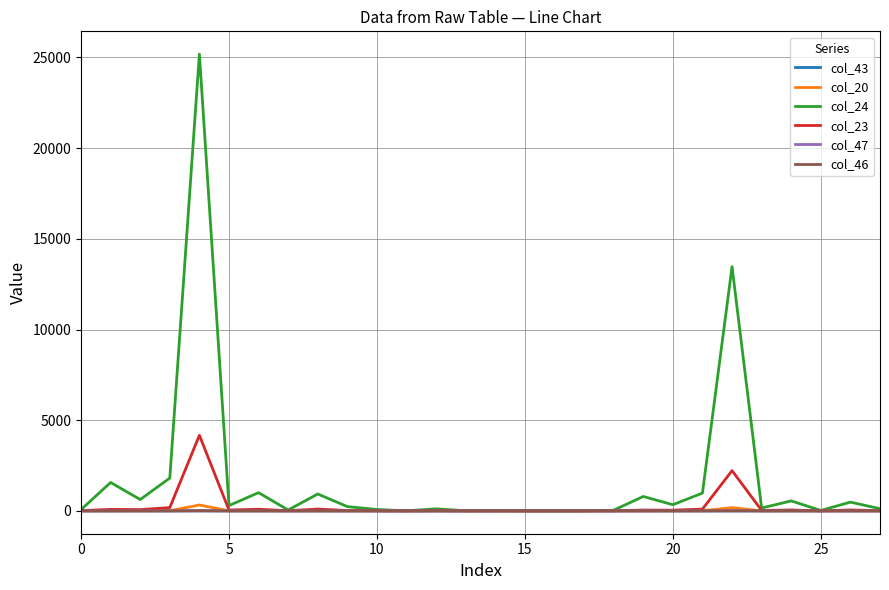

Which series has the largest total across all categories?

col_24